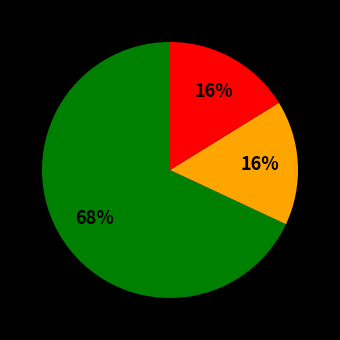

Count the number of slices in the pie.

3